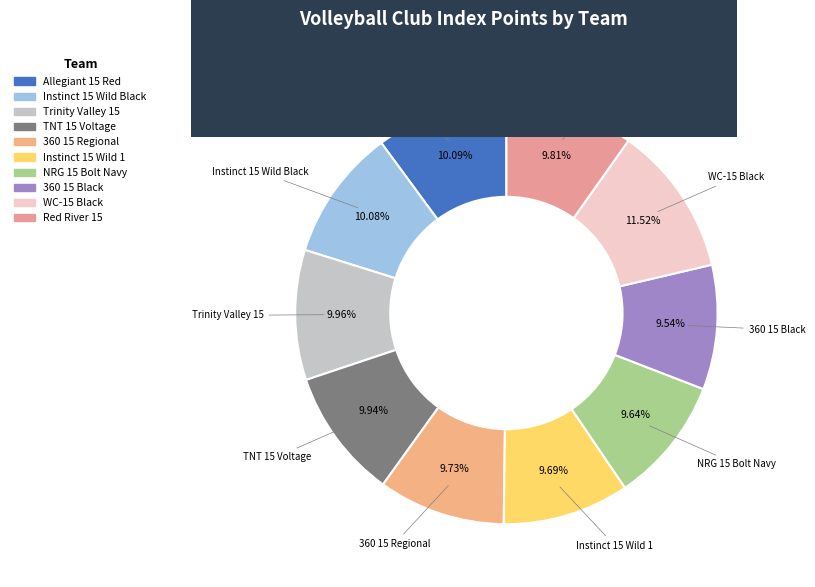

What is the largest slice in the pie chart?

WC-15 Black